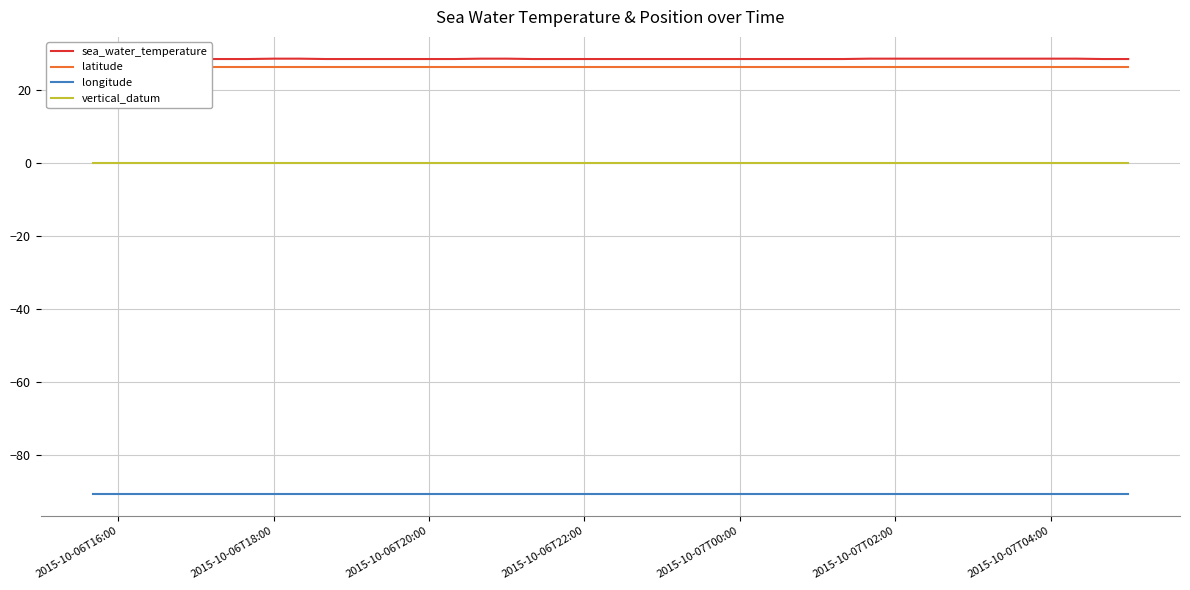

True or false: longitude and vertical_datum intersect in this chart.

False